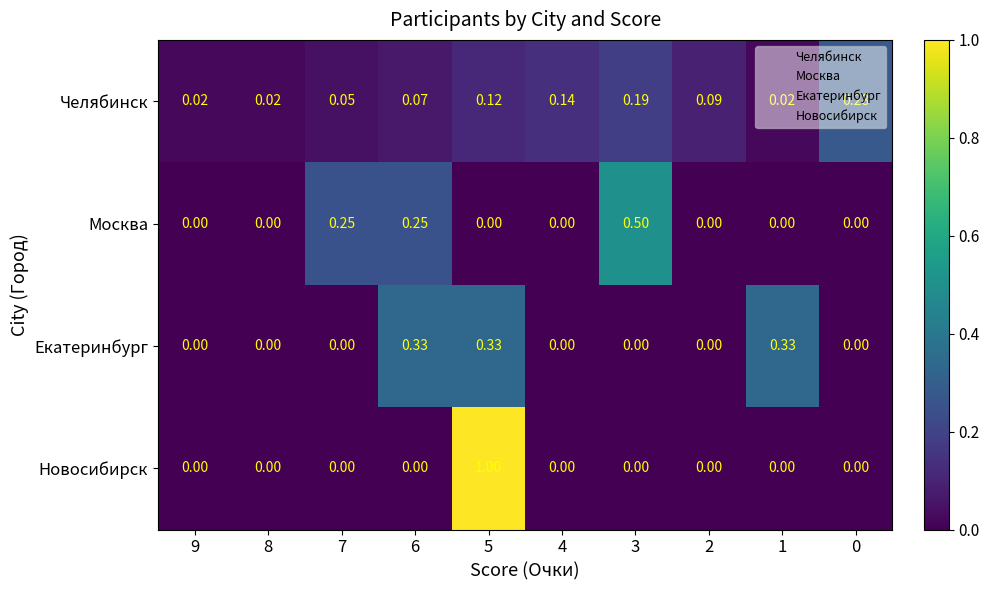

Count the number of data series in this chart.

4